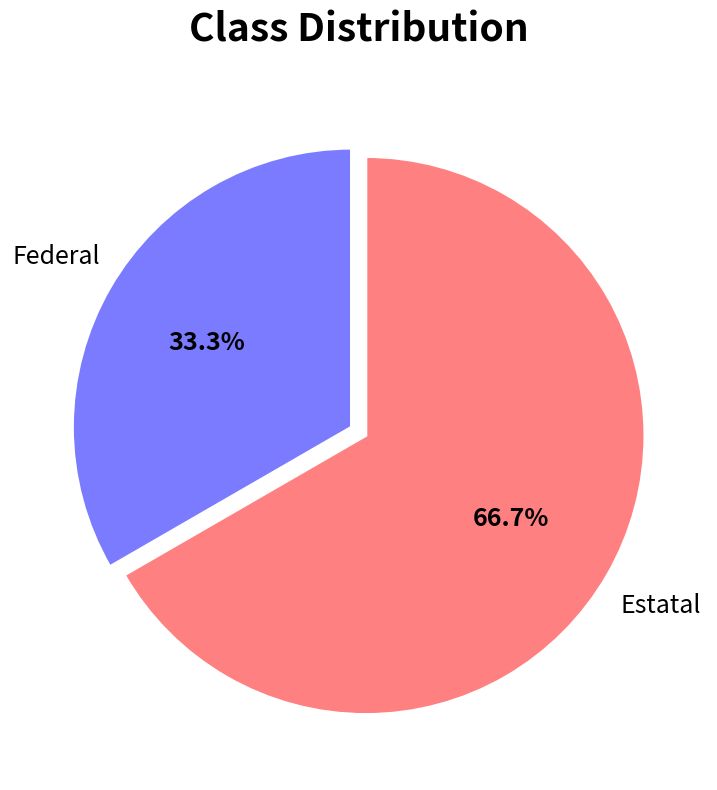

To the nearest percent, what is the difference between the Federal and Estatal slice percentages?

33%